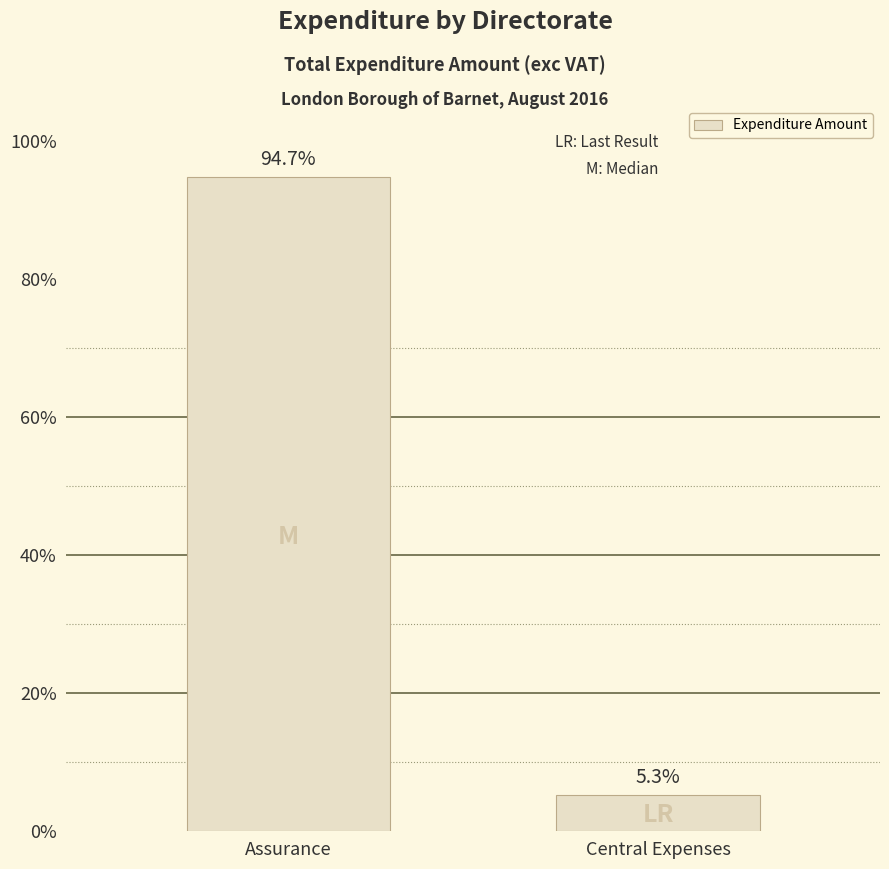

How many bars are there in total?

2